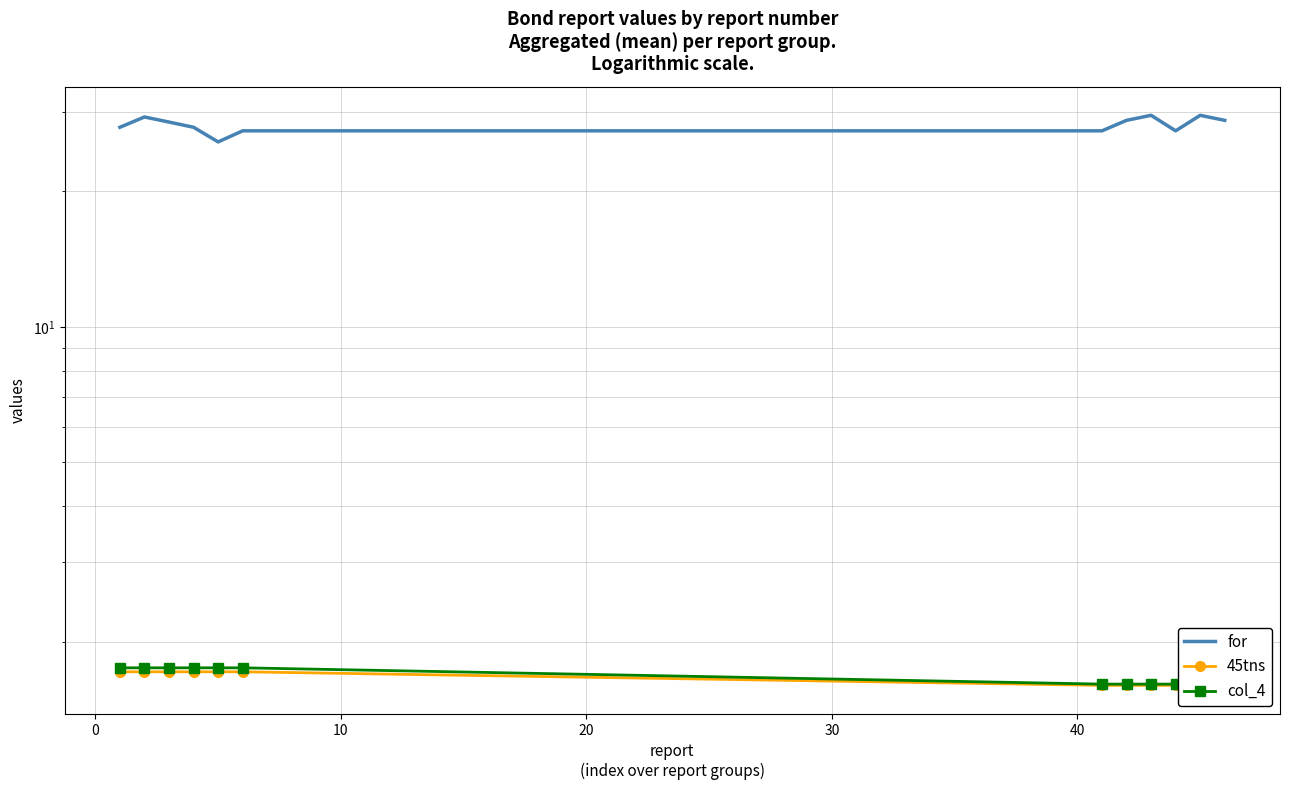

What is the sum of all 45tns values?

19.9